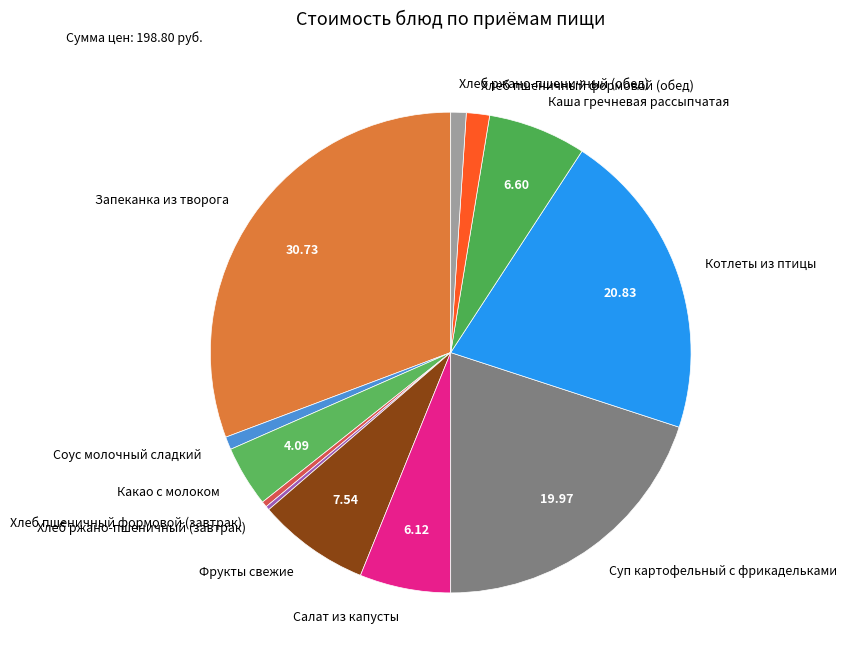

Which slice is the largest?

Запеканка из творога